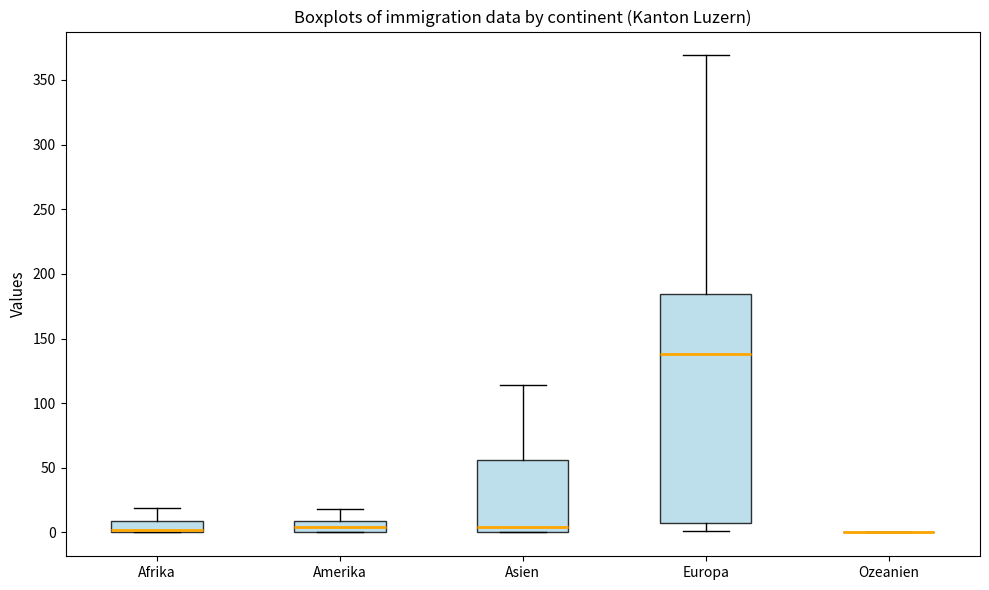

Reading left to right, transcribe this box plot: for each box, give where its median line is, the range the box spans, and where its two whiskers end, as read against the y-axis. The values are not printed on the chart, so give them approximately, as read against the axis.

Afrika: median 0 (drawn on the box's lower edge), box 0 to 10, whiskers 0 to 20
Amerika: median 5, box 0 to 10, whiskers 0 to 20
Asien: median 5, box 0 to 55, whiskers 0 to 115
Europa: median 140, box 10 to 185, whiskers 0 to 370
Ozeanien: box collapsed to a line at 0, whiskers 0 to 0